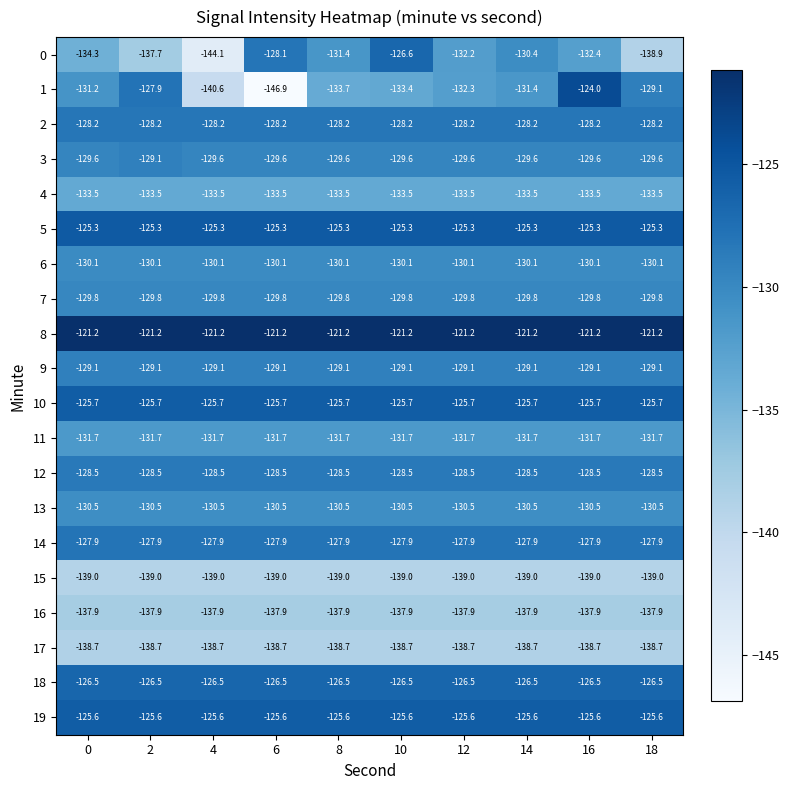

What is the average value of the 2 series?

-128.2